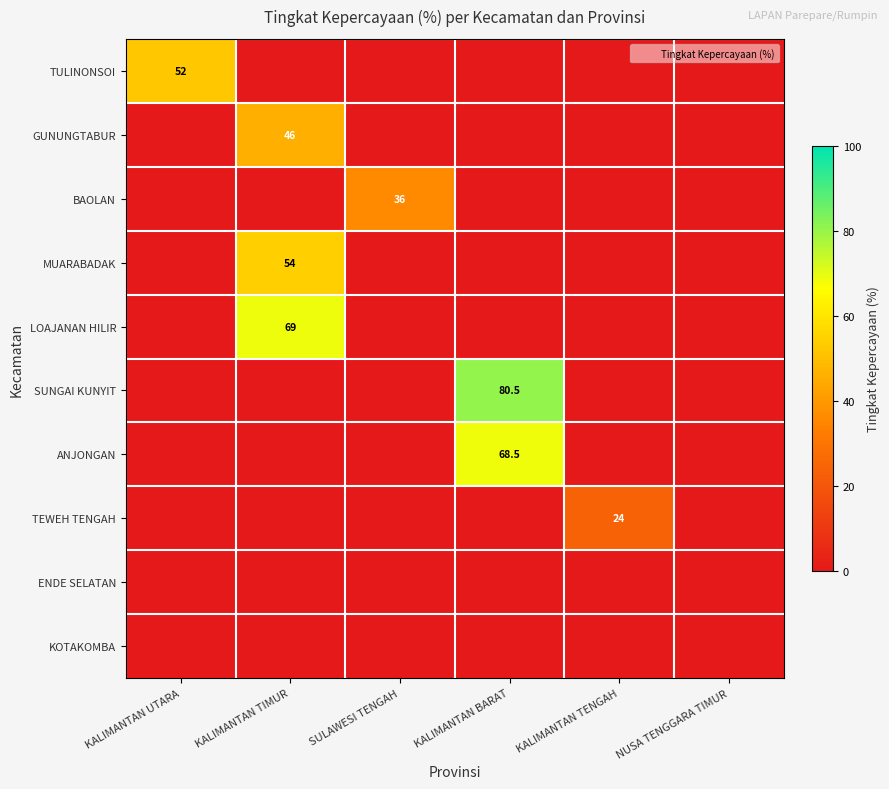

The value of ENDE SELATAN at KALIMANTAN BARAT is 0.0. True or false?

True